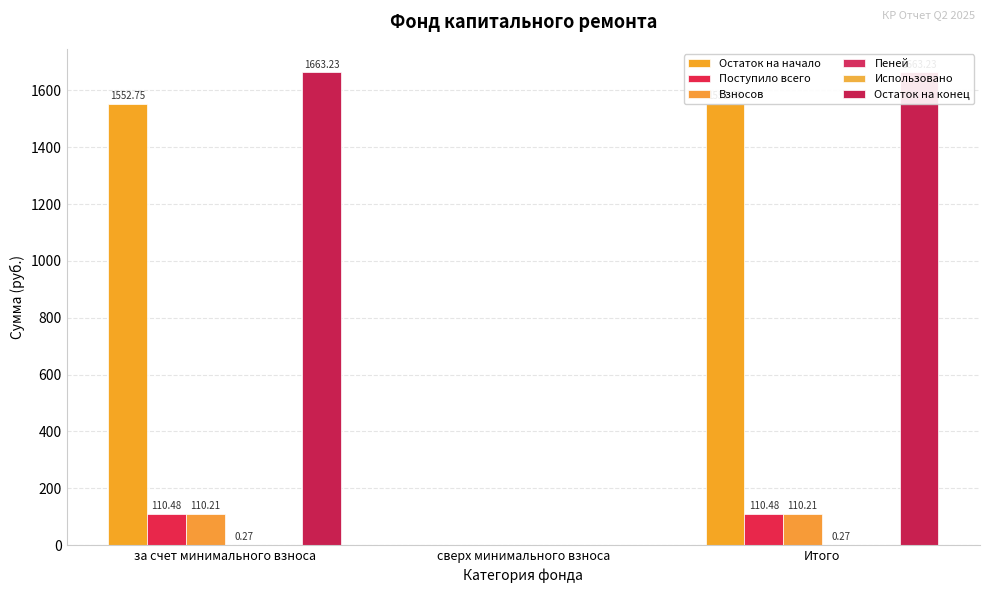

Which category has the lowest value across all series?

сверх минимального взноса